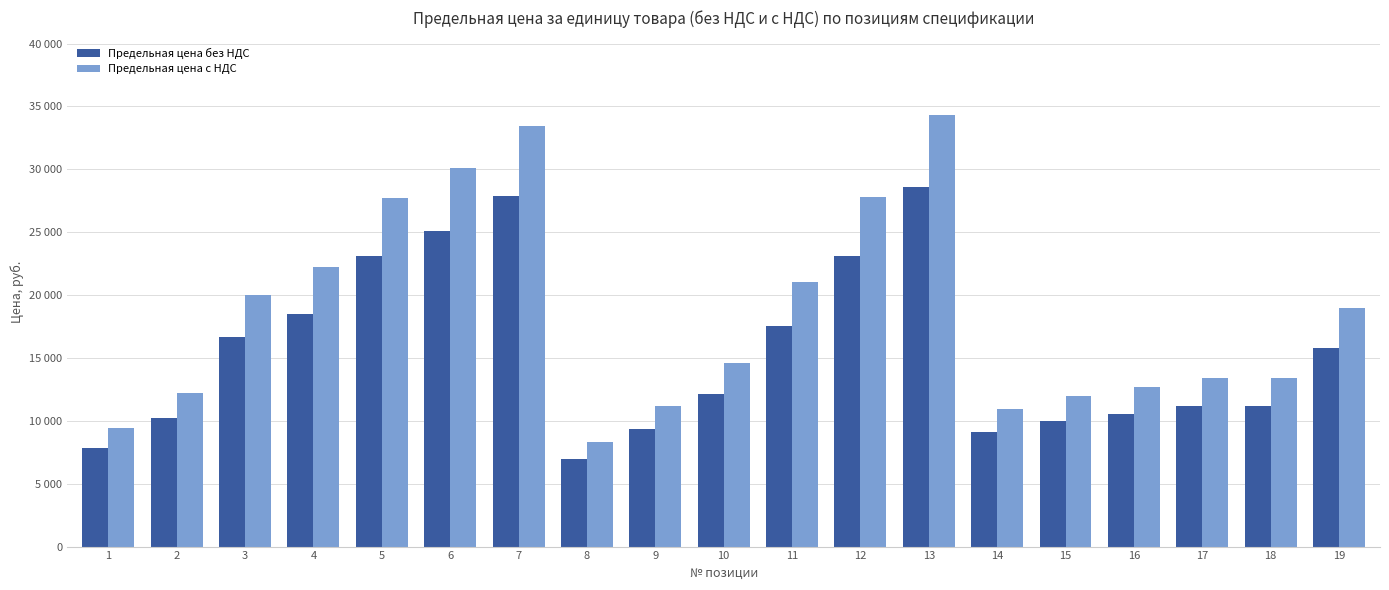

At which label does Предельная цена с НДС reach its peak?

13